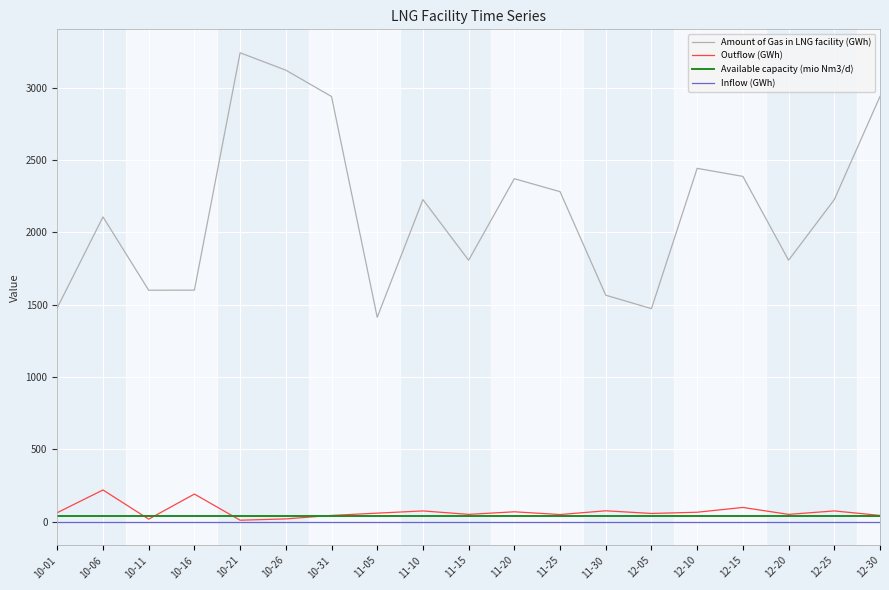

Does the chart display data point markers on the line(s)?

No